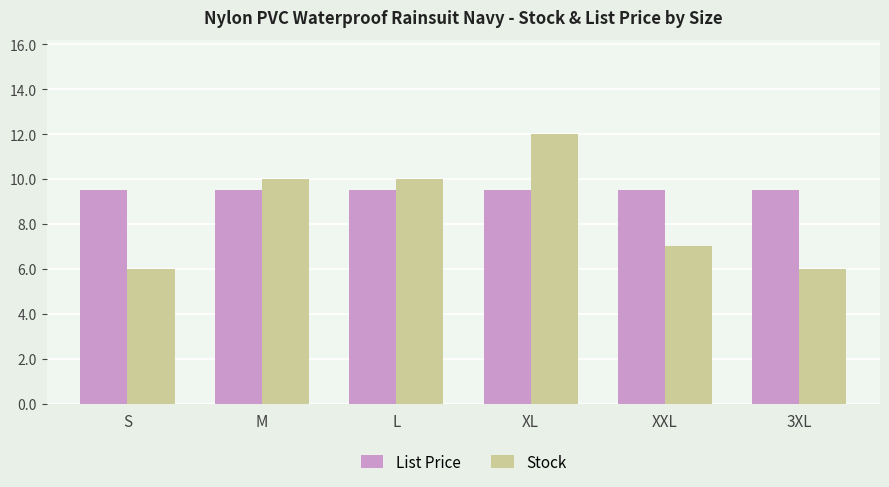

What is the difference between the second highest and second lowest values in the Stock series?

4.0